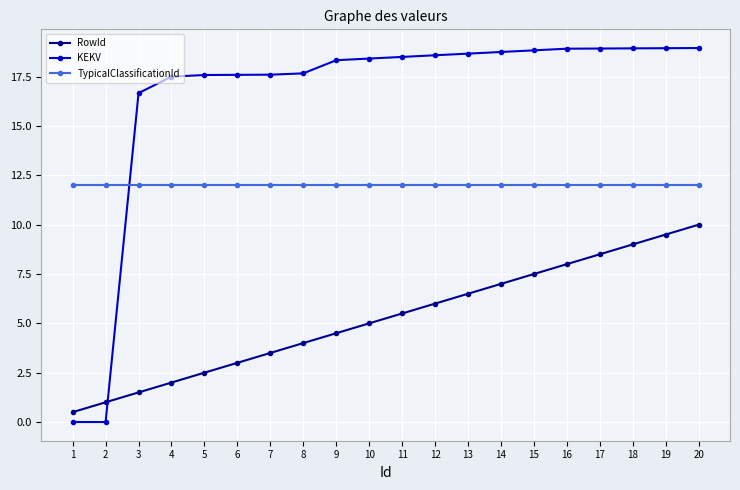

List the series in order of their peak value, highest first.

KEKV, TypicalClassificationId, RowId